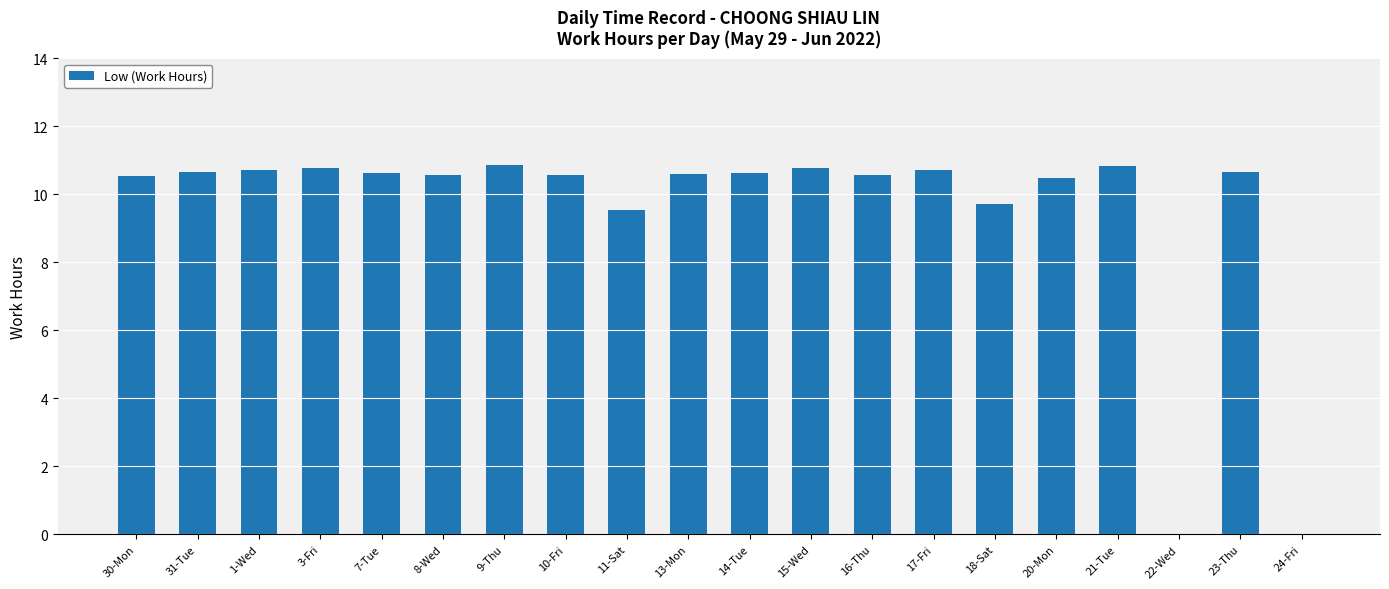

What is the sum of the values at 17-Fri and 24-Fri?

10.7